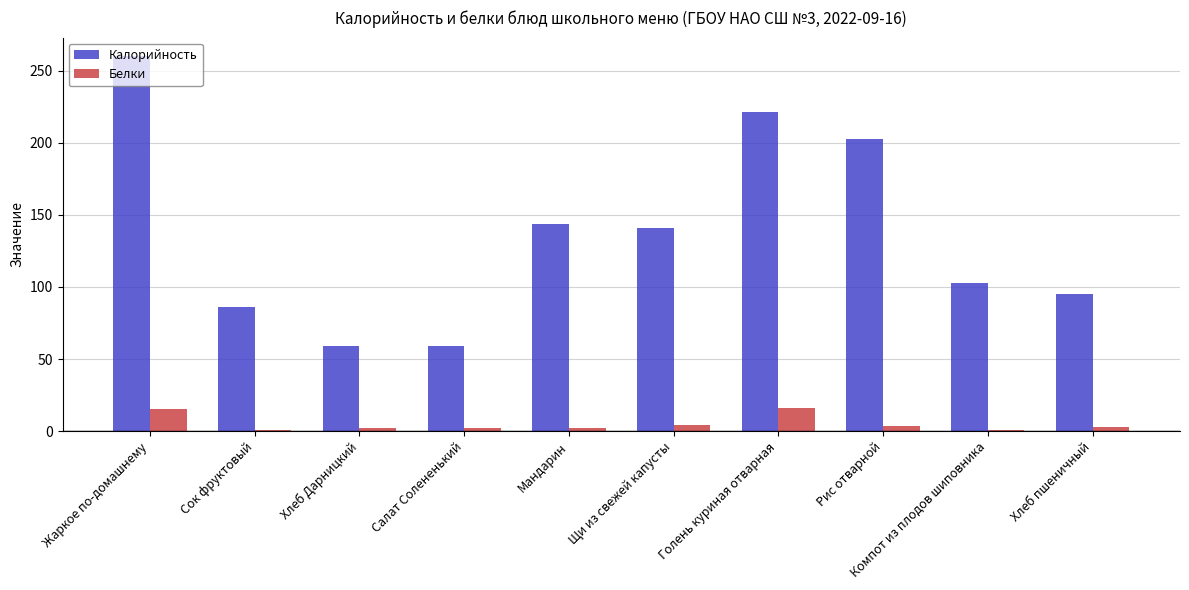

What is the maximum value for Белки?

15.7